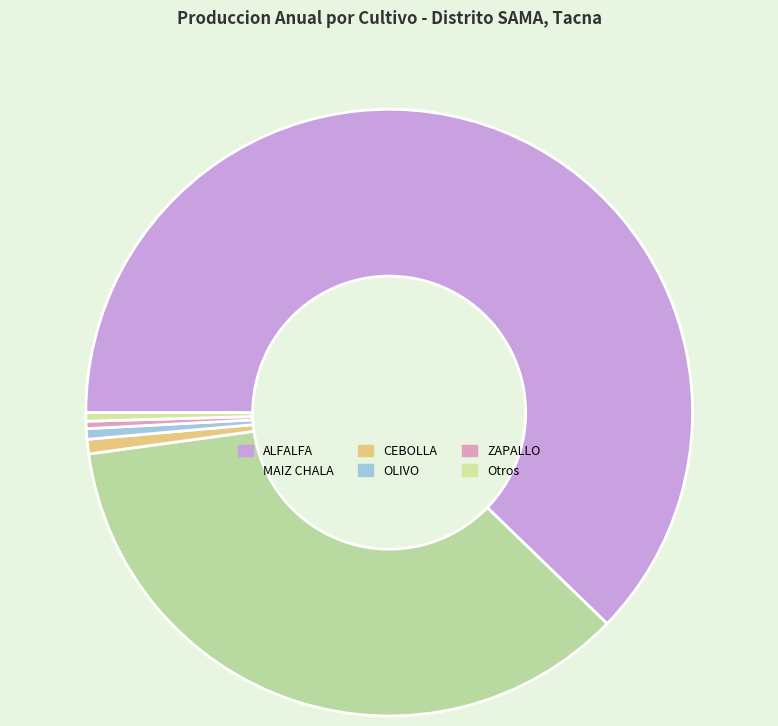

True or false: MAIZ CHALA accounts for 23% of the total.

False